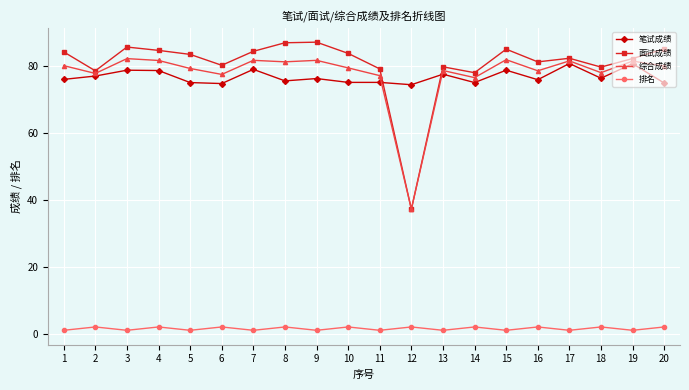

What is the spread (max minus min) of values at 20?

83.2